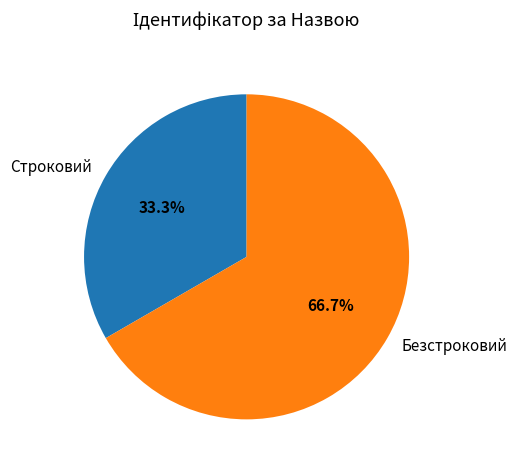

The Строковий slice represents 33% of the pie. True or false?

True